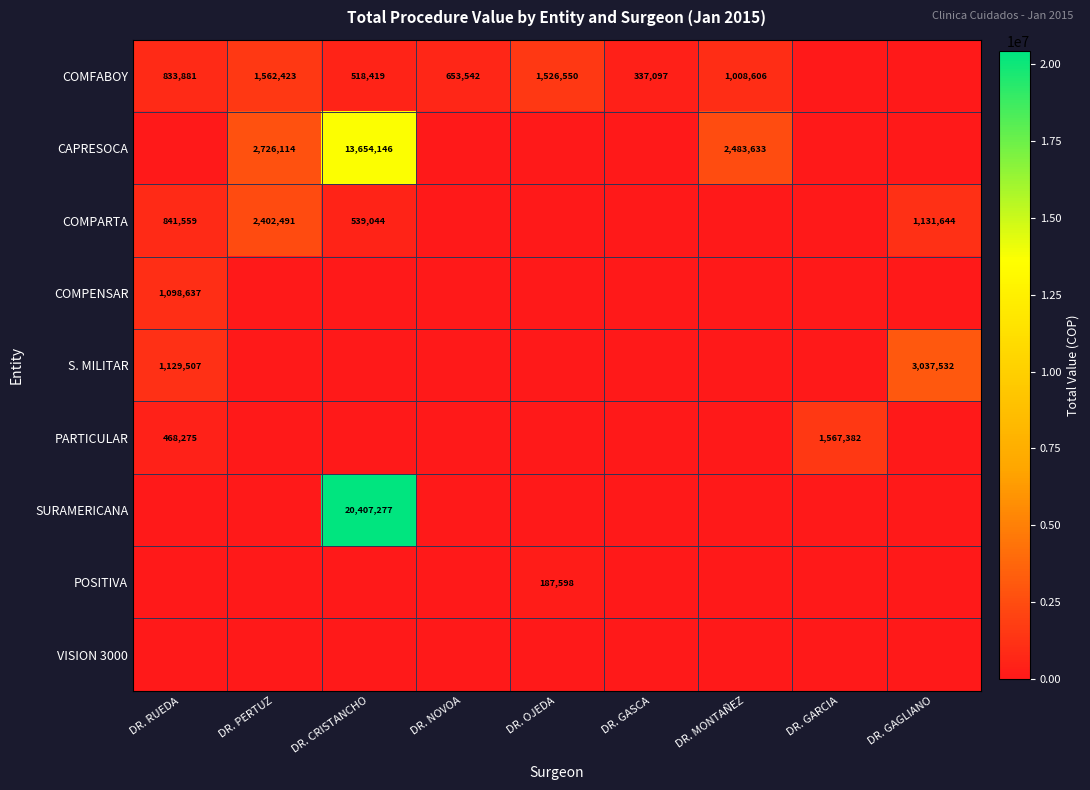

True or false: CAPRESOCA has a value of 2726114 at DR. PERTUZ.

True